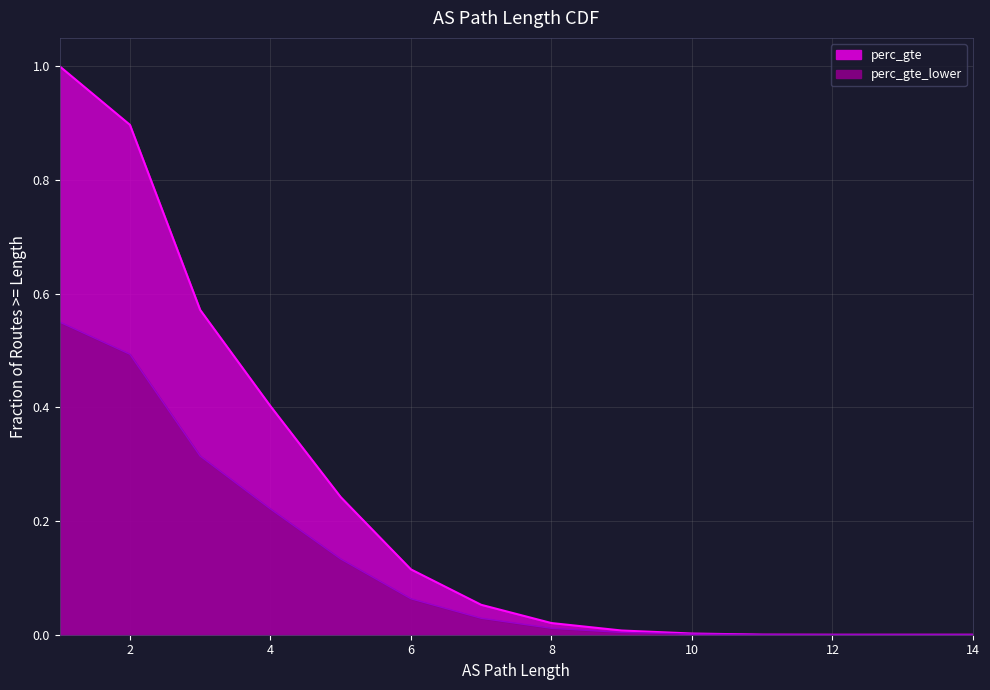

True or false: the data shows -0.5 at 14.

False